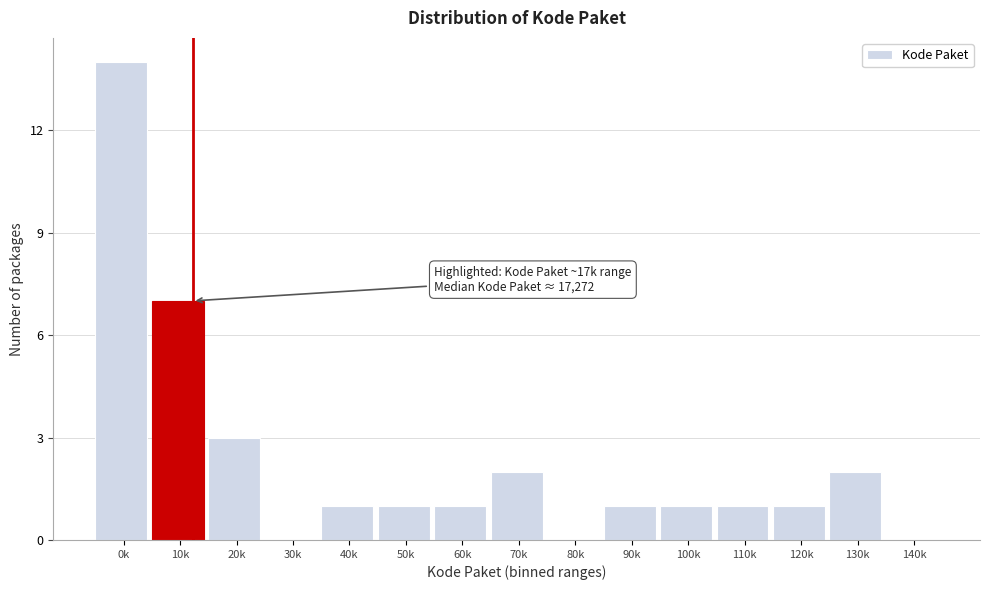

Reading left to right, list all the values displayed in this chart.

0k=14	10k=7	20k=3	30k=0	40k=1	50k=1	60k=1	70k=2	80k=0	90k=1	100k=1	110k=1	120k=1	130k=2	140k=0